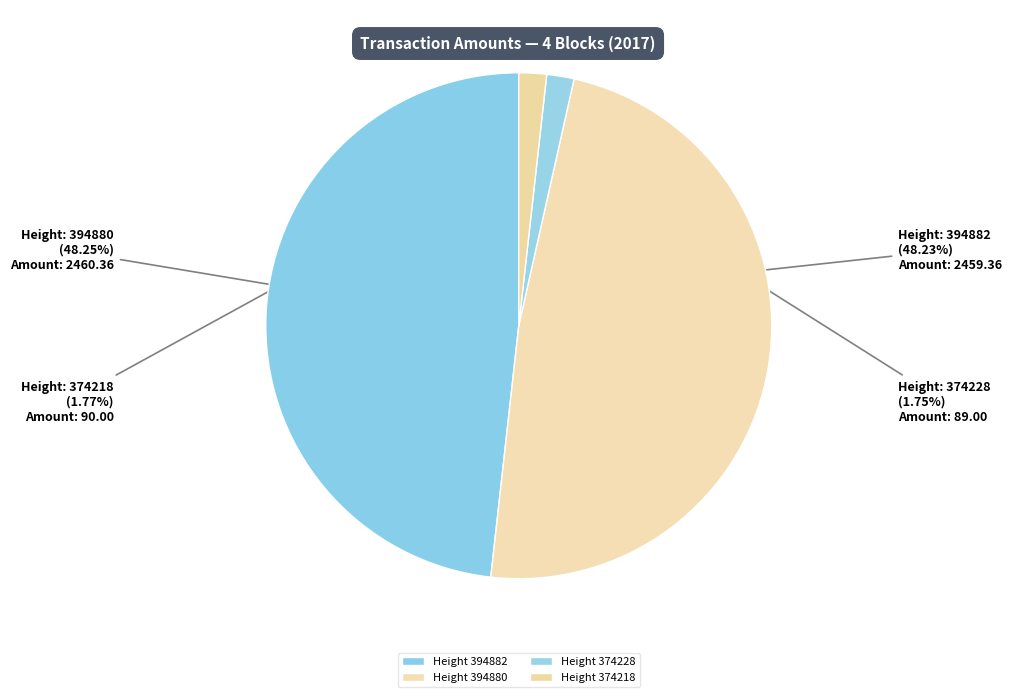

Rank the categories by value from lowest to highest.

374228, 374218, 394882, 394880